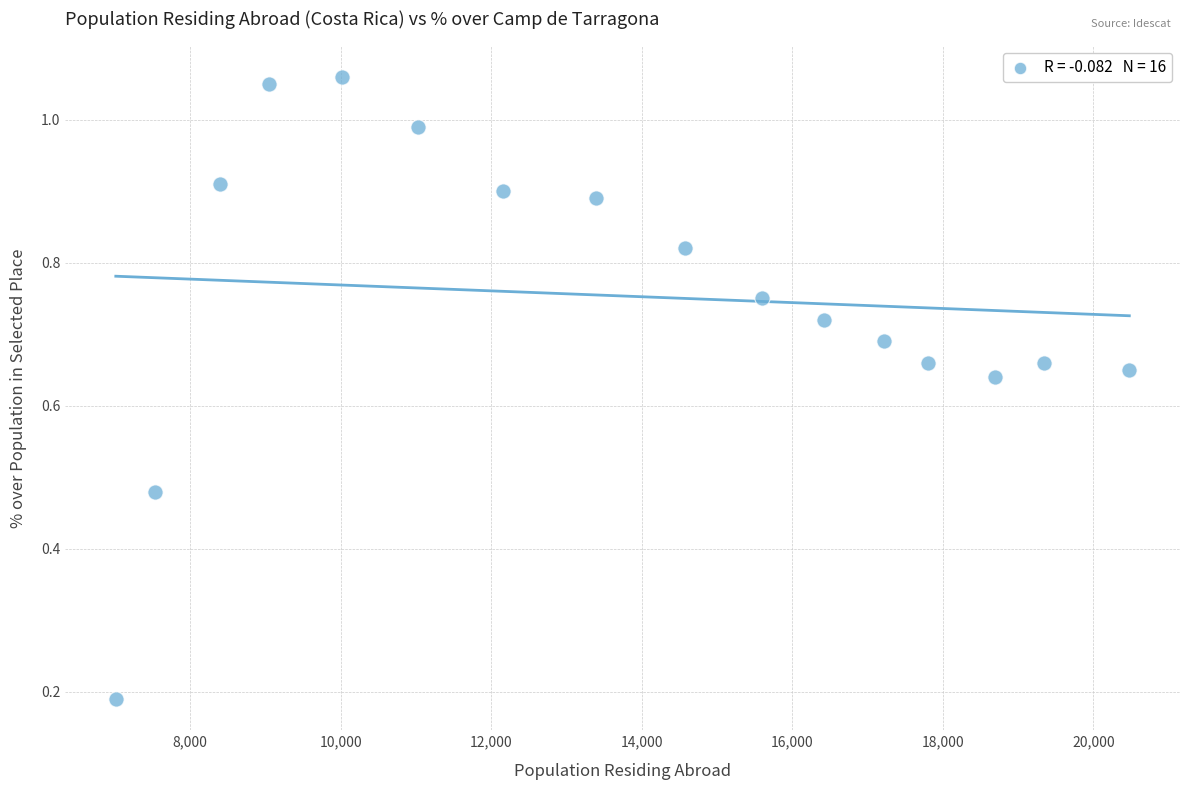

What is the range of X values (max minus min)?

13465.0